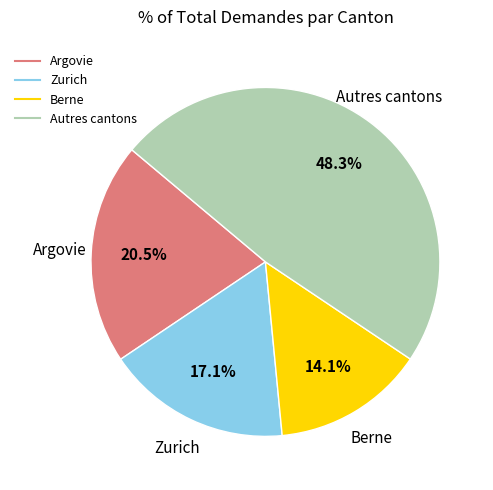

How many segments does this pie chart have?

4